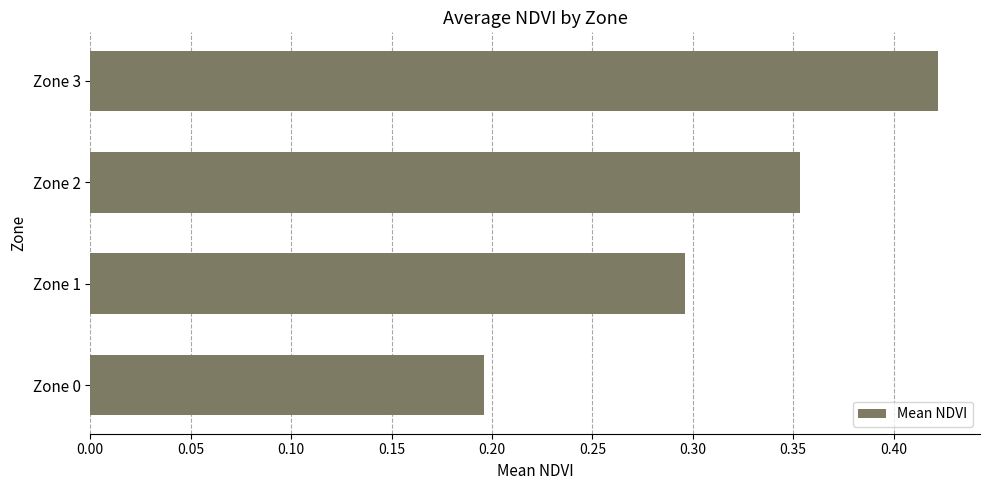

What is the average value?

0.3